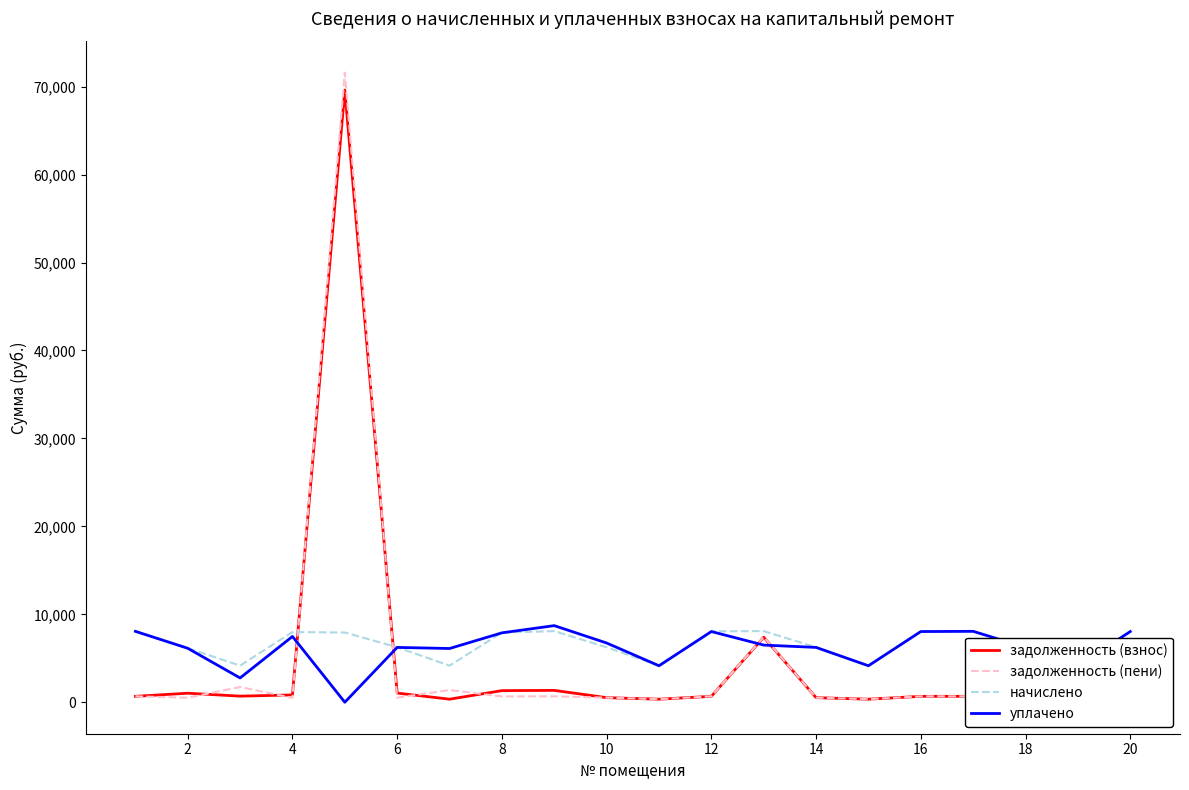

What is the maximum value for уплачено?

8711.8